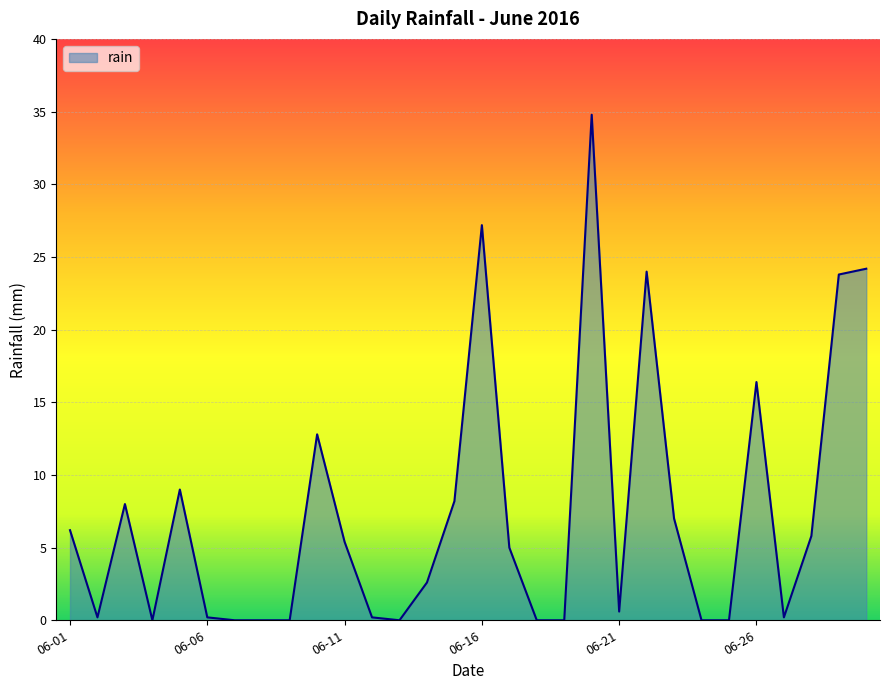

What is the difference between the maximum and minimum values?

34.8